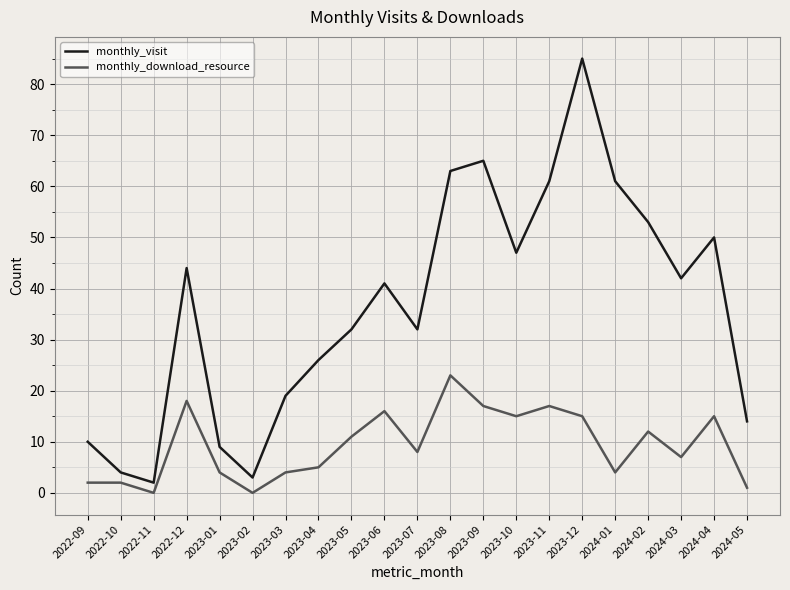

The monthly_visit series shows 3 at 2023-02. True or false?

True